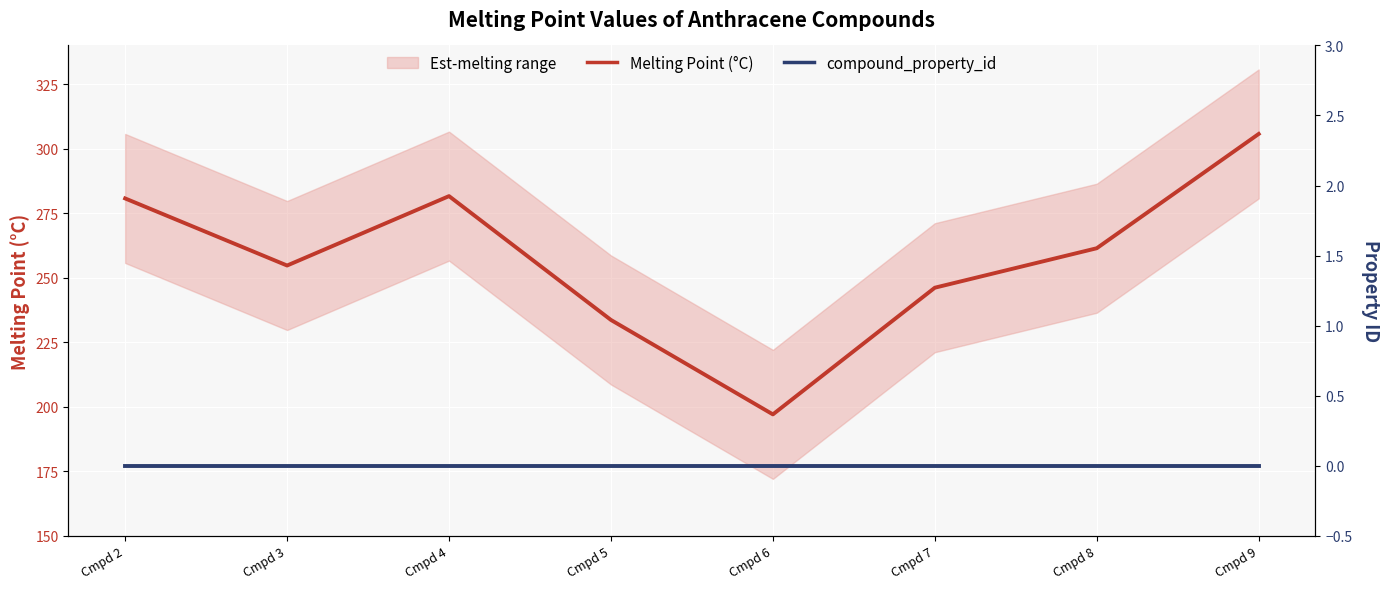

Reading left to right, extract all data points from this chart.

Melting Point (°C): Cmpd 2=280.7	Cmpd 3=254.7	Cmpd 4=281.6	Cmpd 5=233.6	Cmpd 6=197.0	Cmpd 7=246.1	Cmpd 8=261.4	Cmpd 9=305.7
compound_property_id: Cmpd 2=0.0	Cmpd 3=0.0	Cmpd 4=0.0	Cmpd 5=0.0	Cmpd 6=0.0	Cmpd 7=0.0	Cmpd 8=0.0	Cmpd 9=0.0